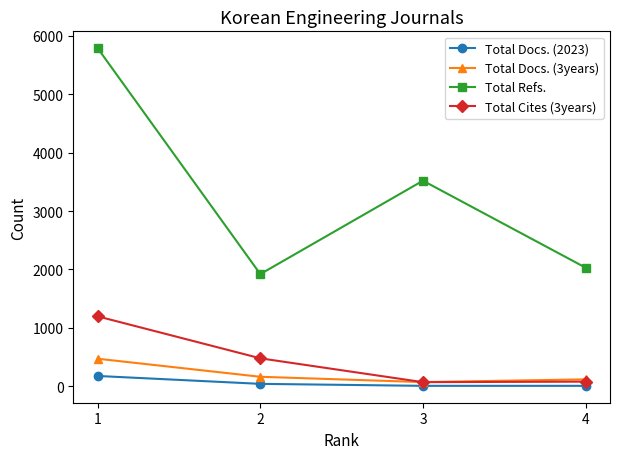

List the series in order of their peak value, highest first.

Total Refs., Total Cites (3years), Total Docs. (3years), Total Docs. (2023)